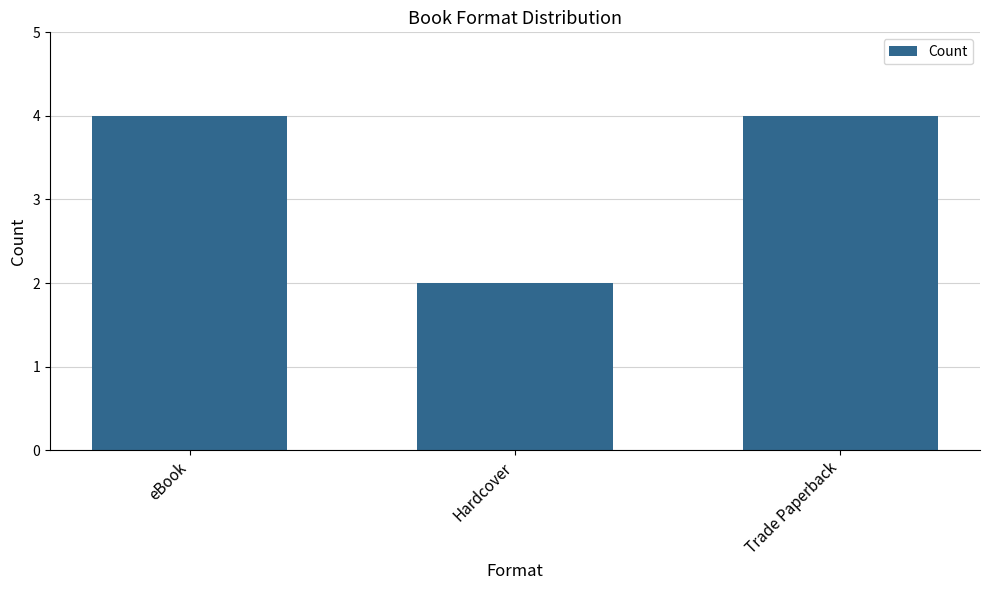

What position from the right is Hardcover?

2